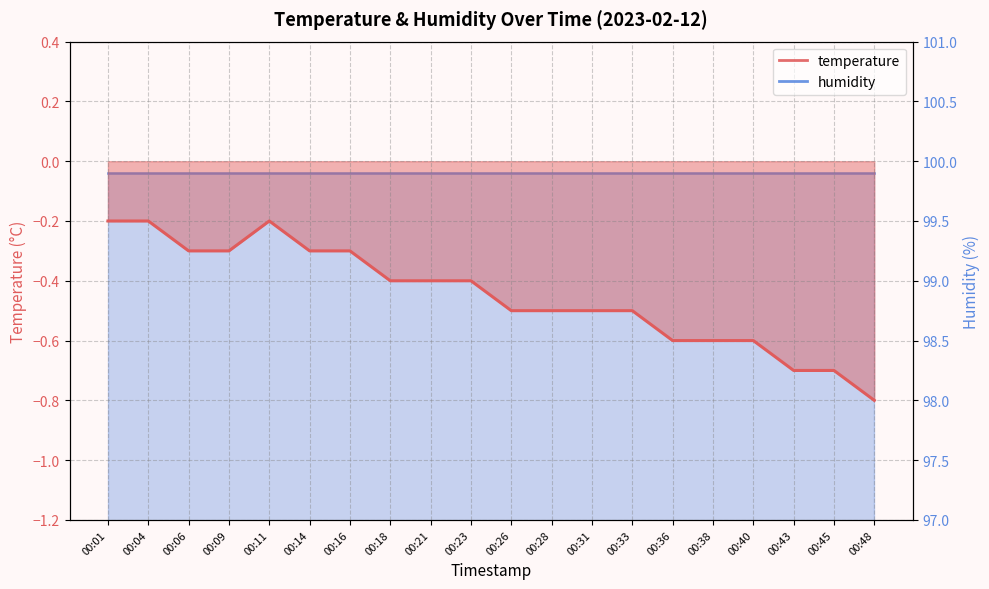

What is the sum of the values at 00:28 and 00:21?

-0.9